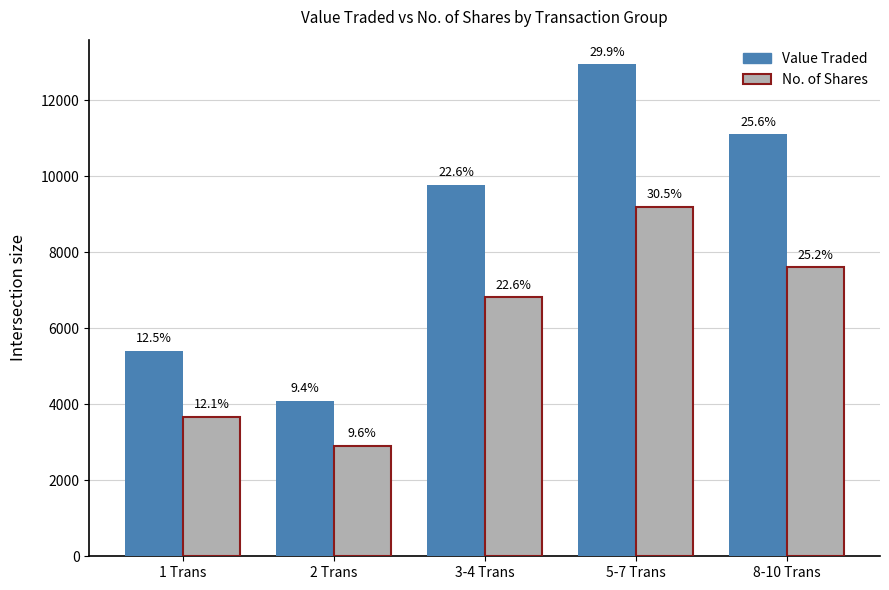

Where does the No. of Shares series first go above 6811?

5-7 Trans